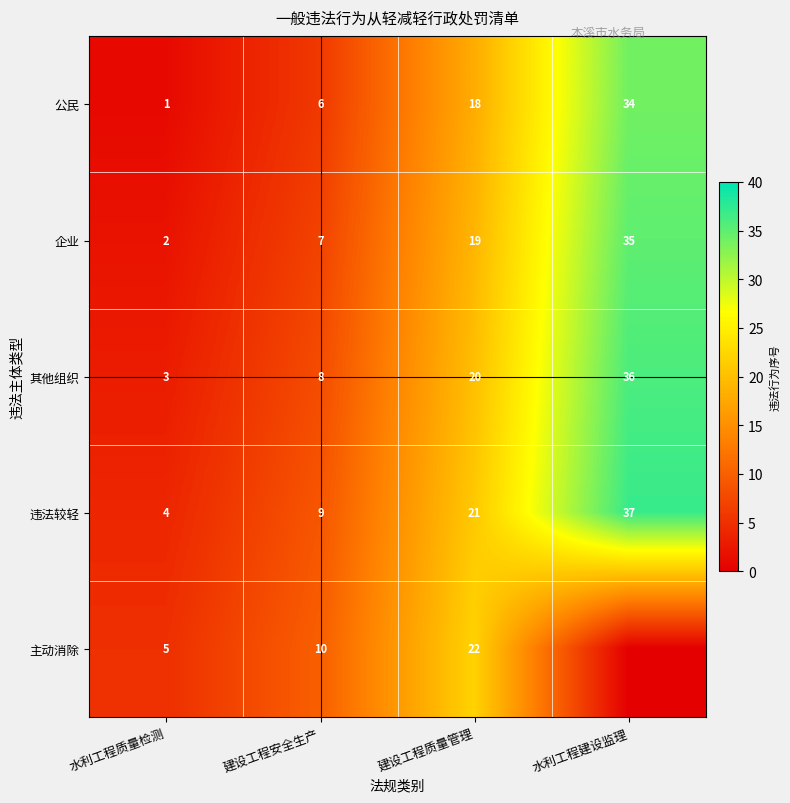

The 其他组织 series shows 3 at 水利工程质量检测. True or false?

True